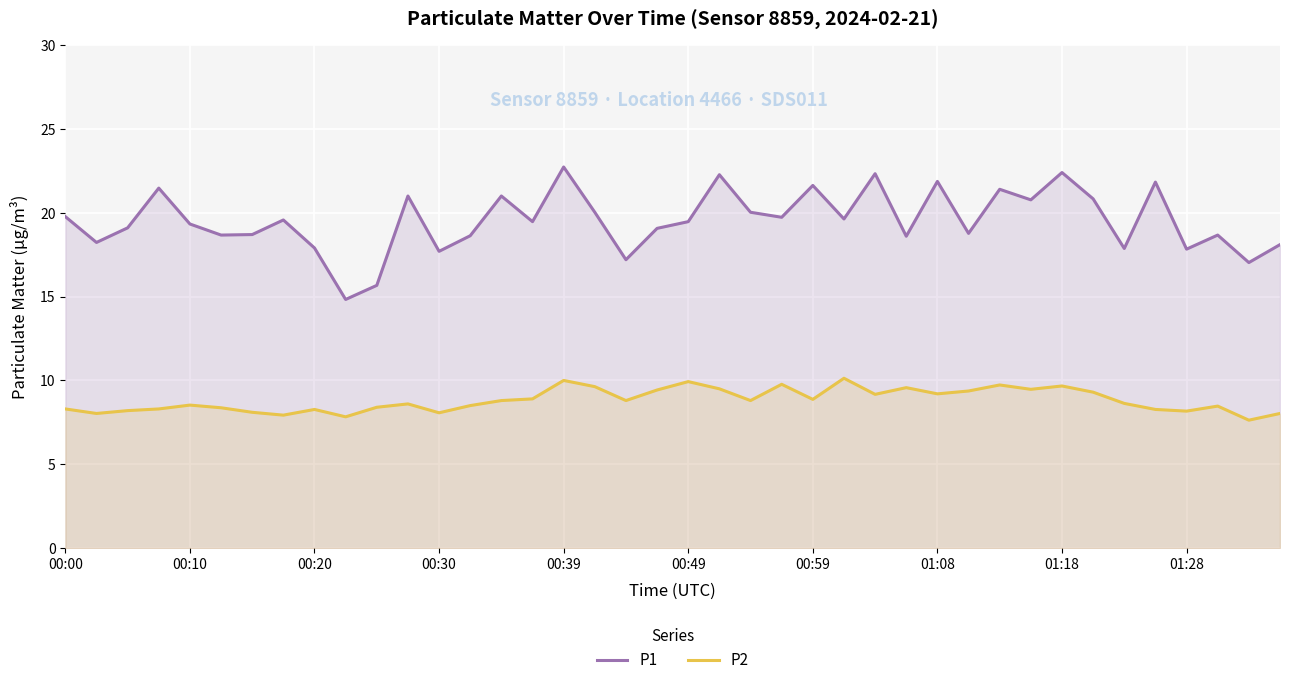

What is the spread (max minus min) of values at 26?

13.2